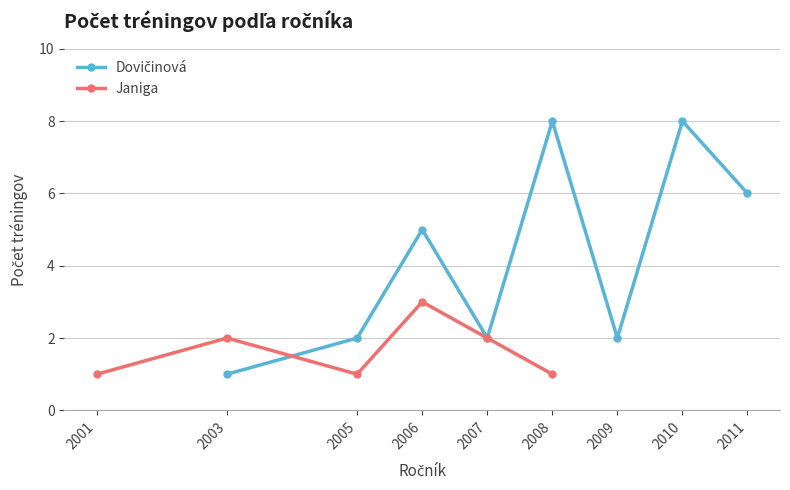

True or false: Dovičinová has more than 0 points higher than both neighbors.

True